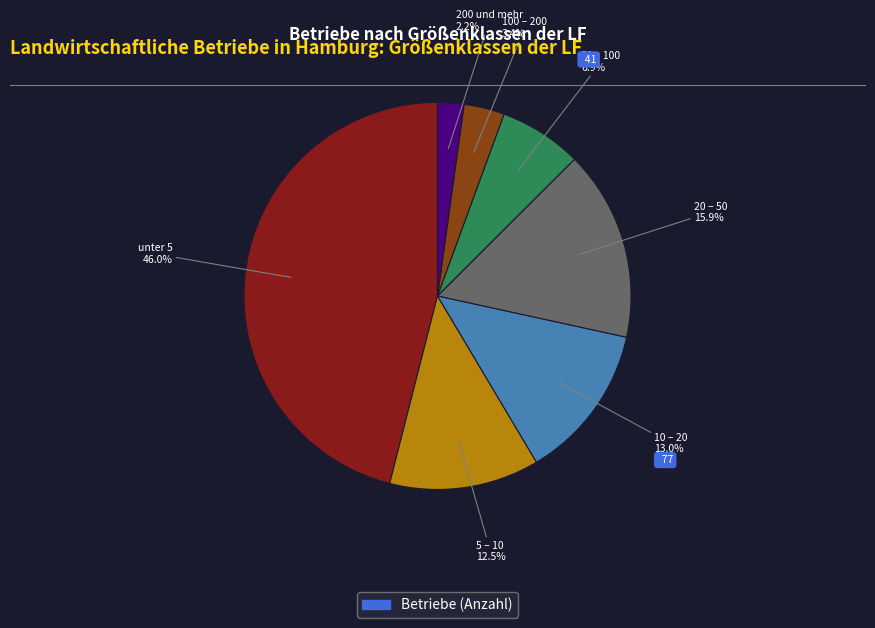

Is there any slice that represents more than half of the pie?

No